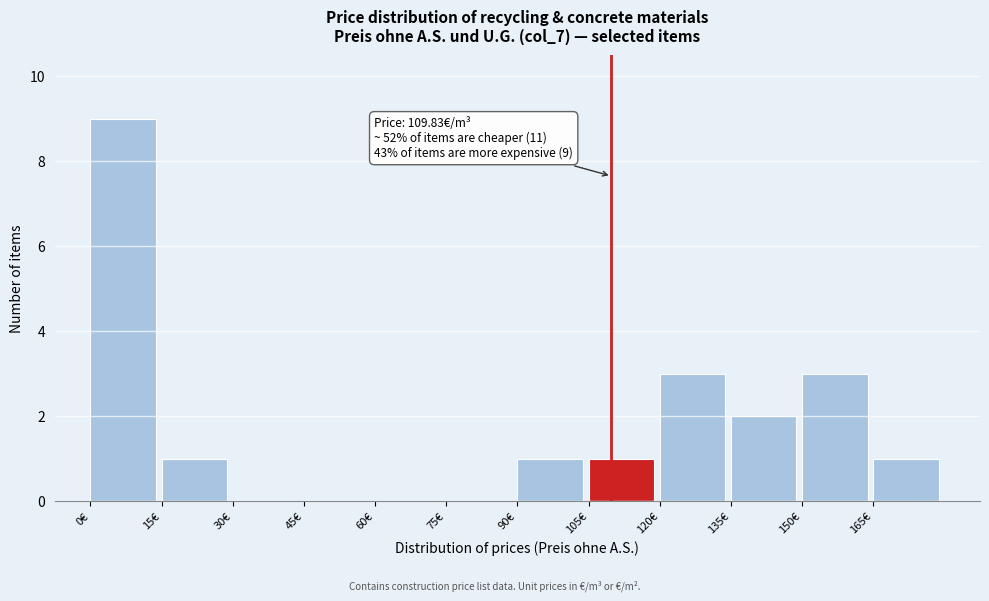

Over which range of the x-axis is the bar tallest?

0 to 15